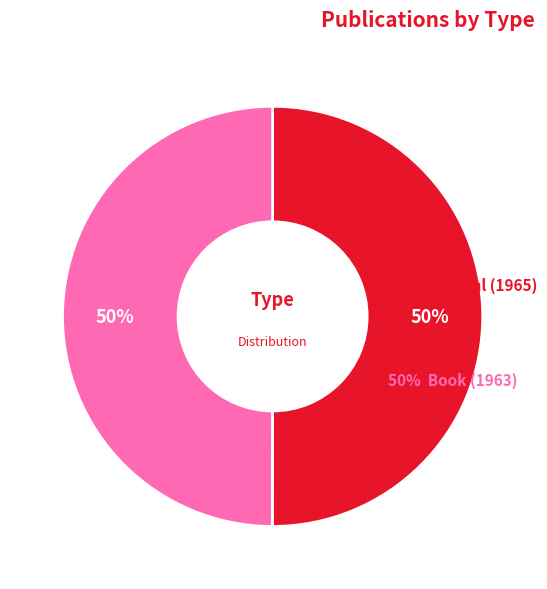

Count the number of slices in the pie.

2